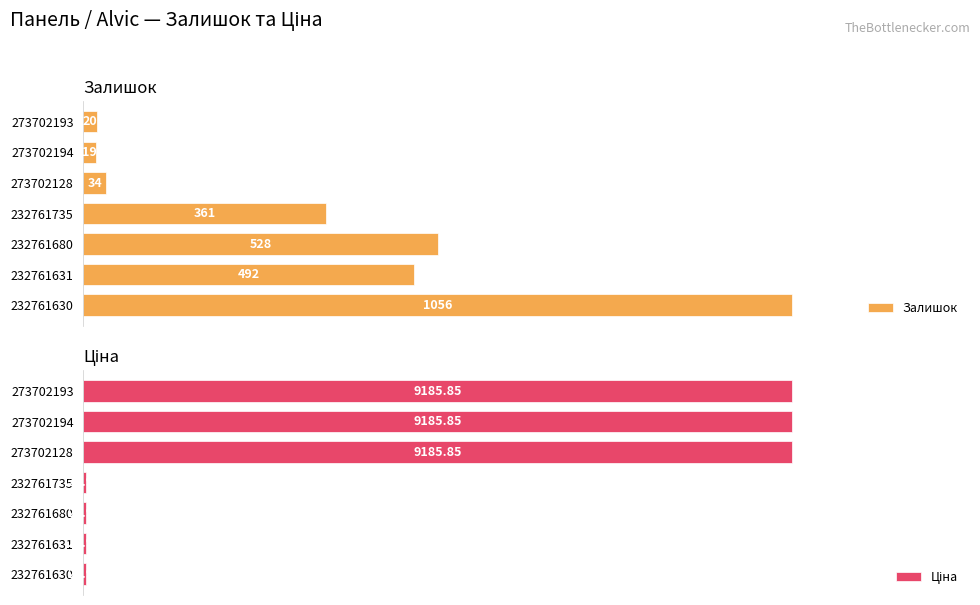

The value of Залишок at 3 is 361.0. True or false?

True